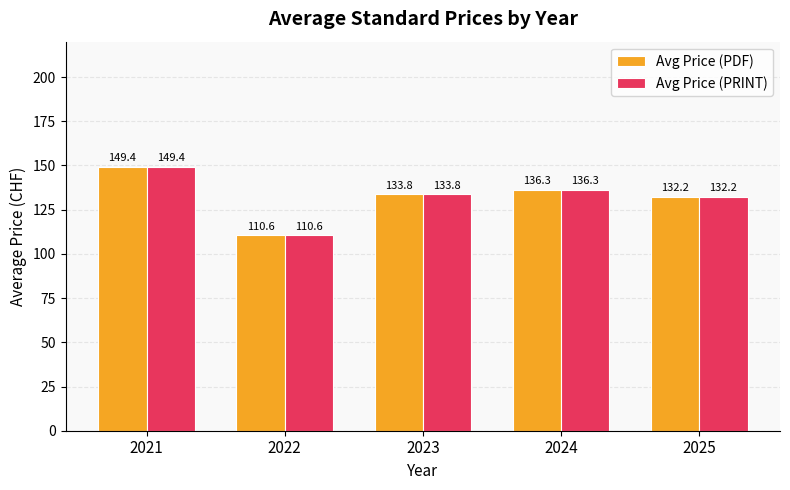

Rank the categories by Avg Price (PRINT) value from lowest to highest.

2022, 2025, 2023, 2024, 2021